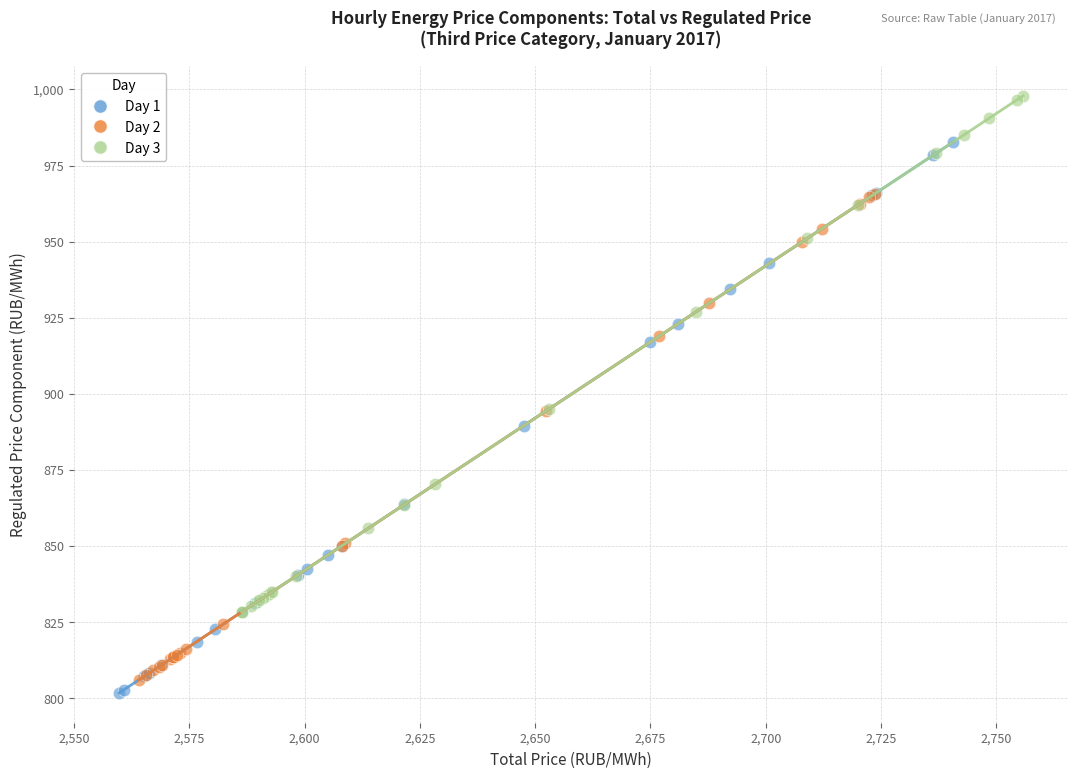

What are all the series names shown in the legend?

Day 1, Day 2, Day 3